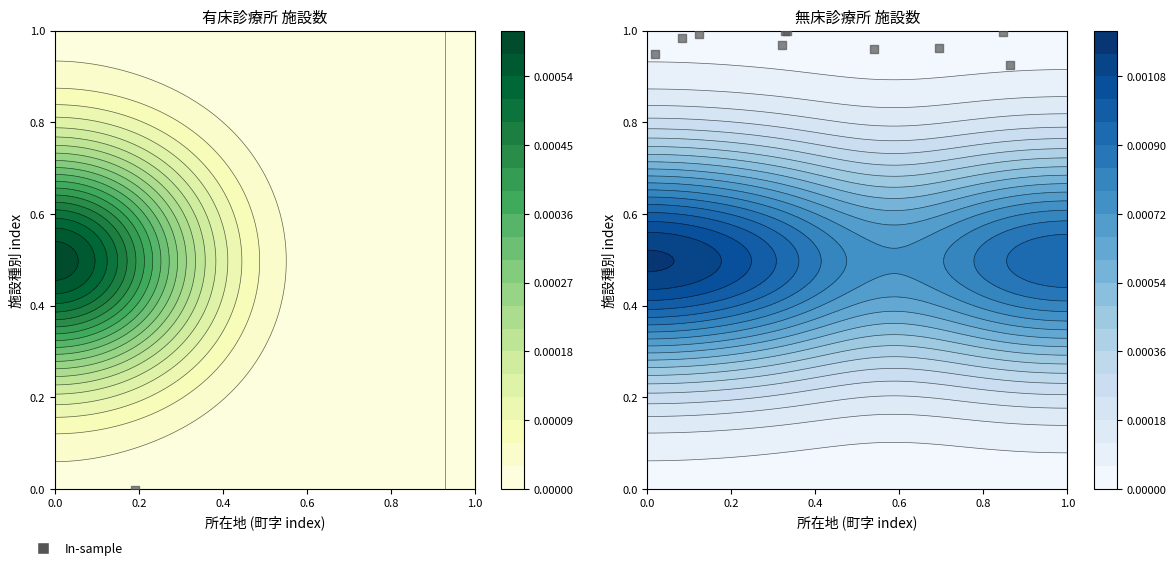

Read the value at 0.4.

1.0